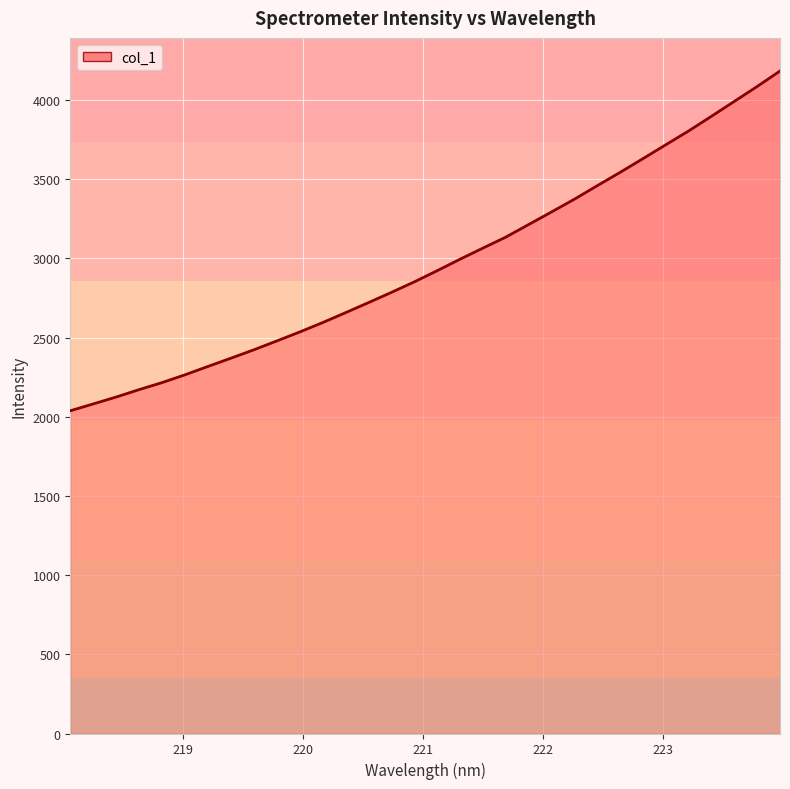

What is the difference between the maximum and minimum values?

2145.4